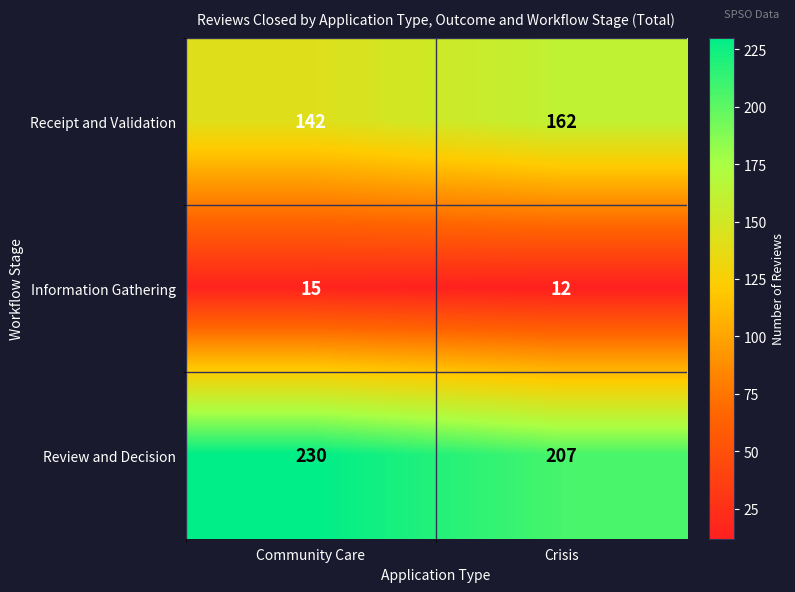

Which category has the highest value across all series?

Community Care